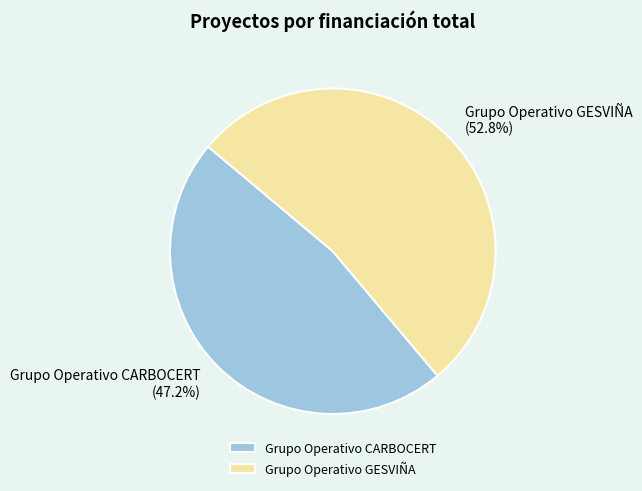

Which slice is the largest?

Grupo Operativo GESVIÑA